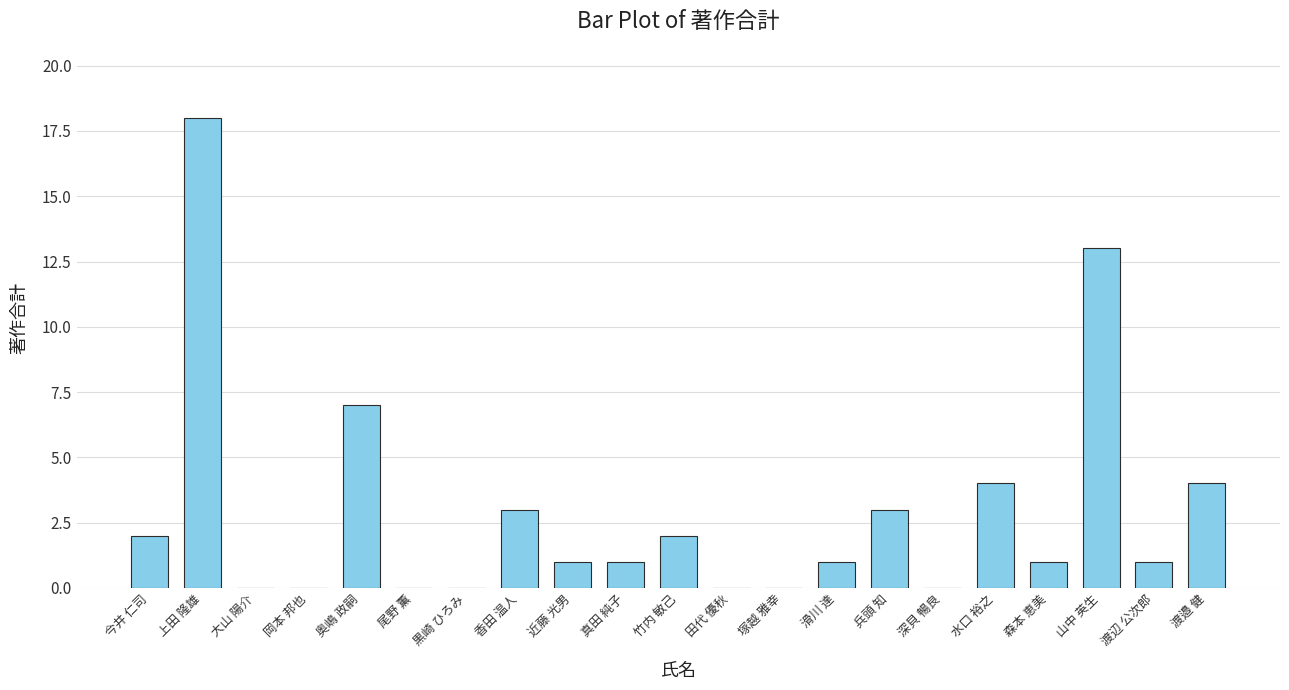

At which label is the value closest to 9?

奥嶋 政嗣